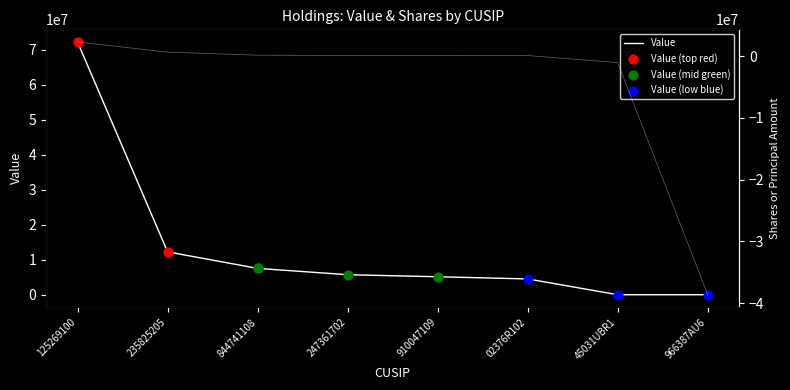

What is the total value across all series at 125269100?

74449151